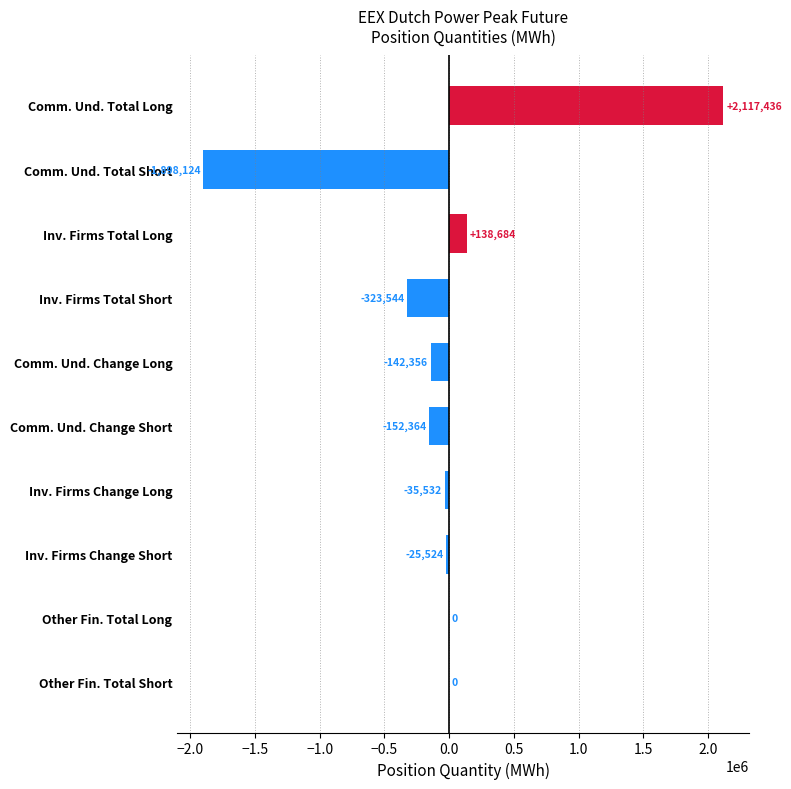

Reading bottom to top, list all the values displayed in this chart.

Other Fin. Total Short=0	Other Fin. Total Long=0	Inv. Firms Change Short=-25524	Inv. Firms Change Long=-35532	Comm. Und. Change Short=-152364	Comm. Und. Change Long=-142356	Inv. Firms Total Short=-323544	Inv. Firms Total Long=138684	Comm. Und. Total Short=-1898124	Comm. Und. Total Long=2117436